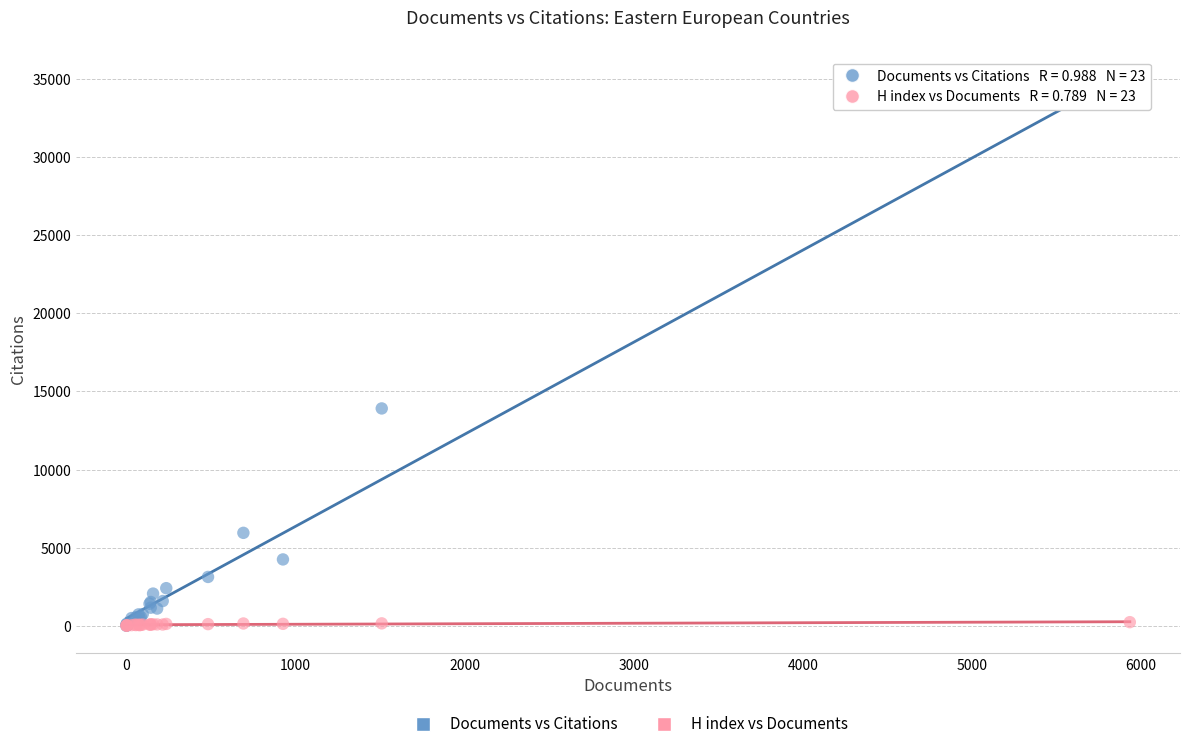

In the Documents vs Citations series, what Y value is closest to 17205?

13915